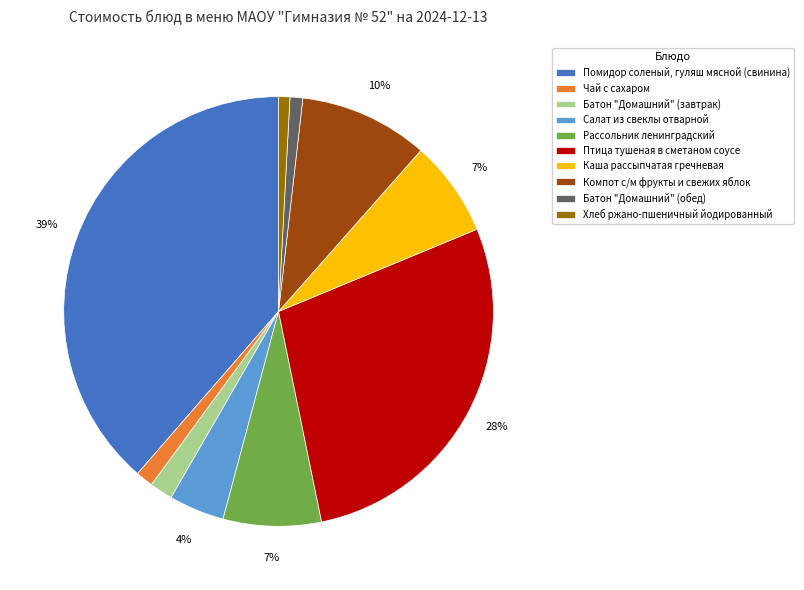

To the nearest percent, what is the average slice percentage?

10%